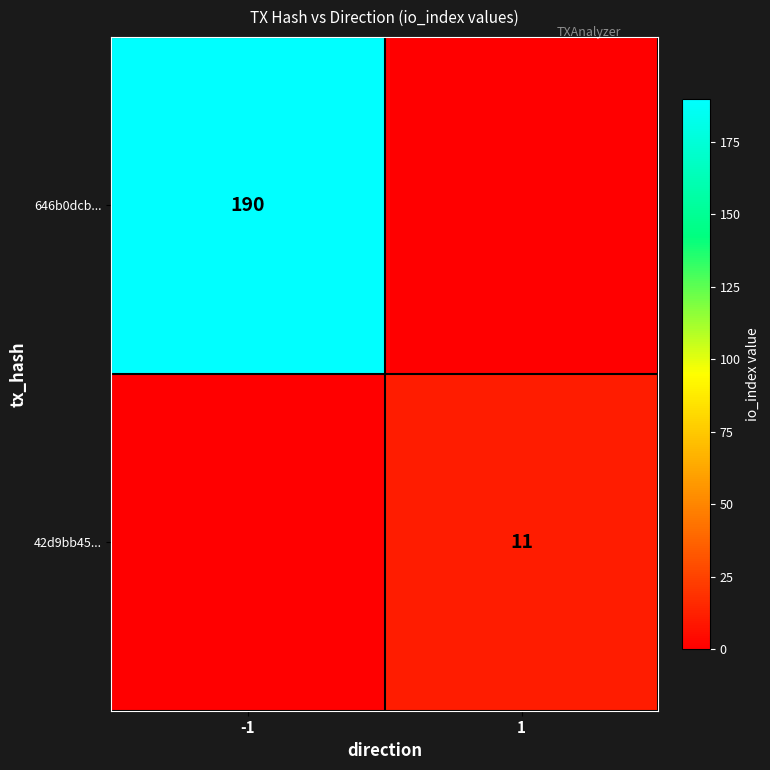

Is it true that 646b0dcb... equals 119 at -1?

False